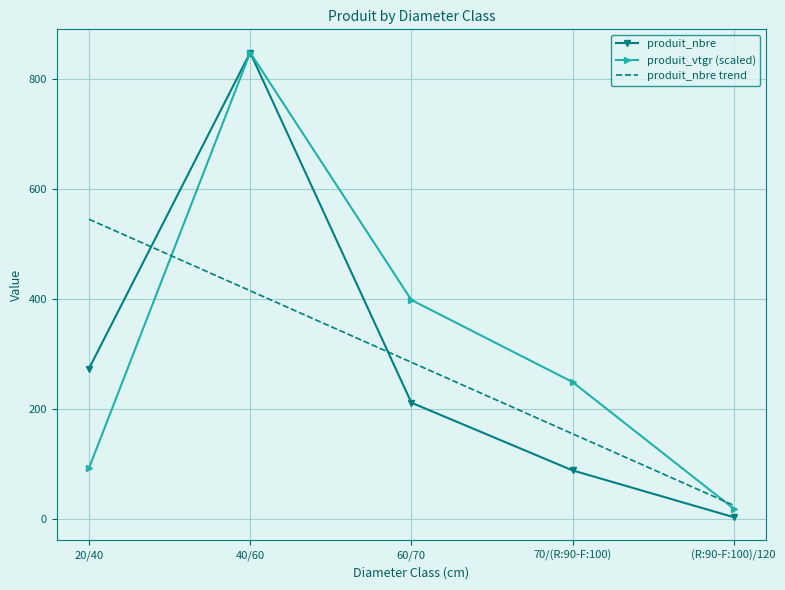

What is the average value of the produit_vtgr (scaled) series?

321.8